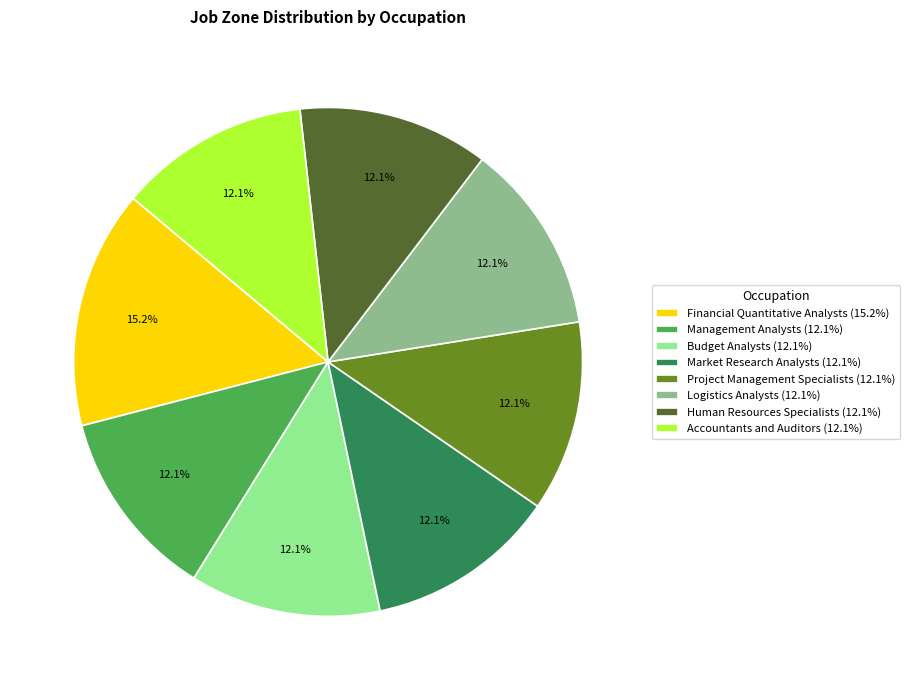

Is there any slice that represents more than half of the pie?

No